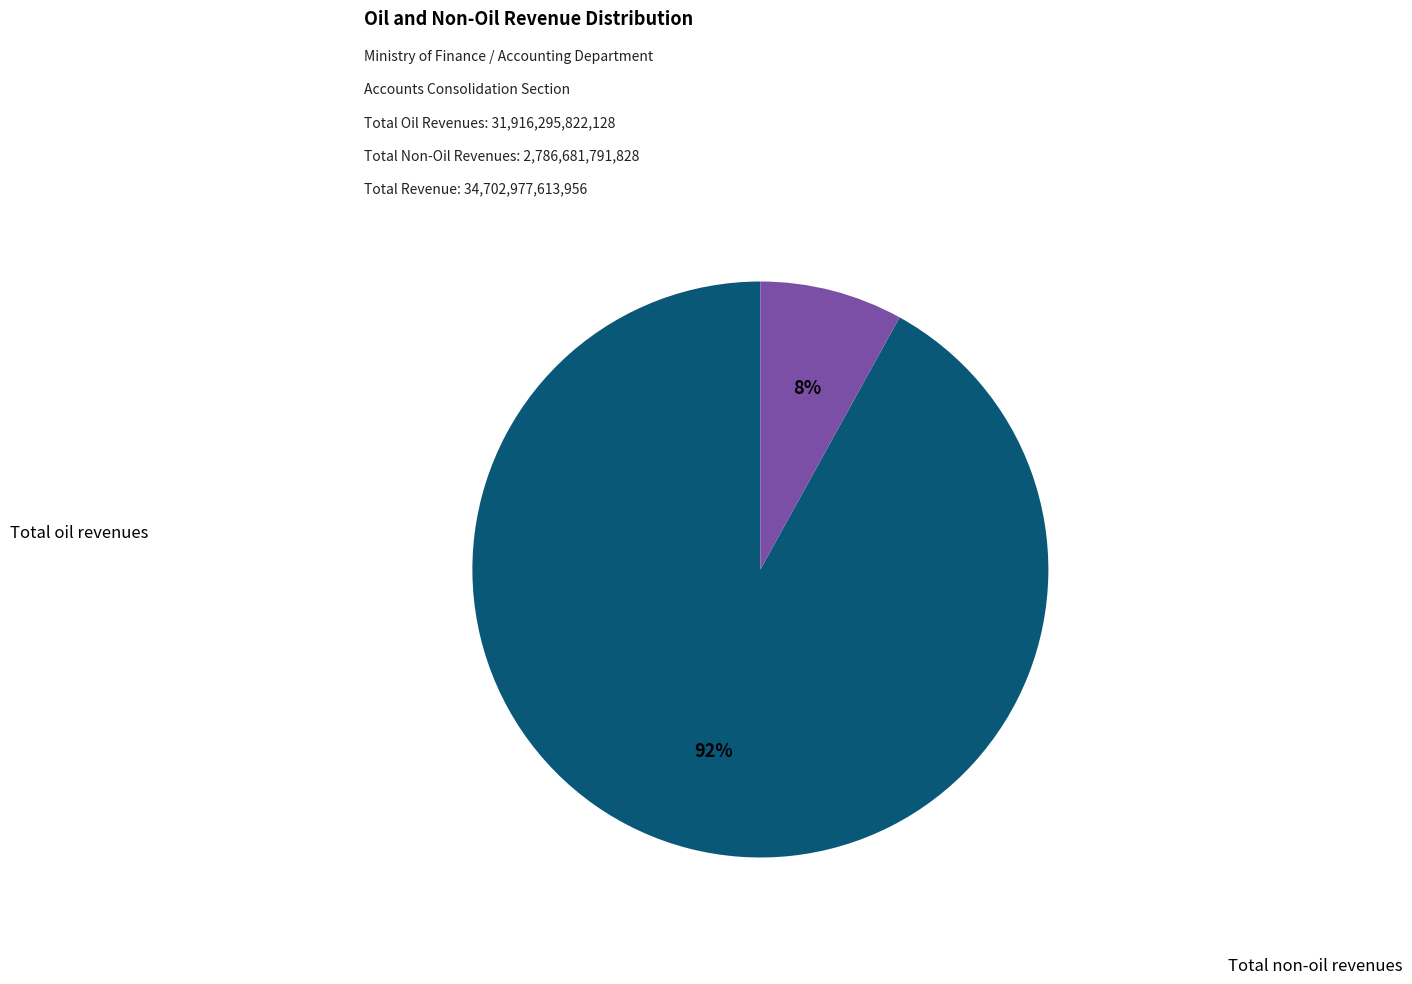

To the nearest percent, what is the average slice percentage?

50%